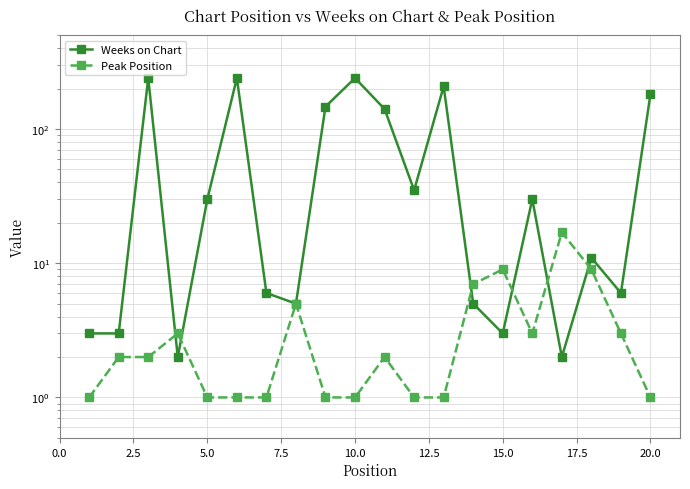

How many data points in Peak Position are less than 2?

9